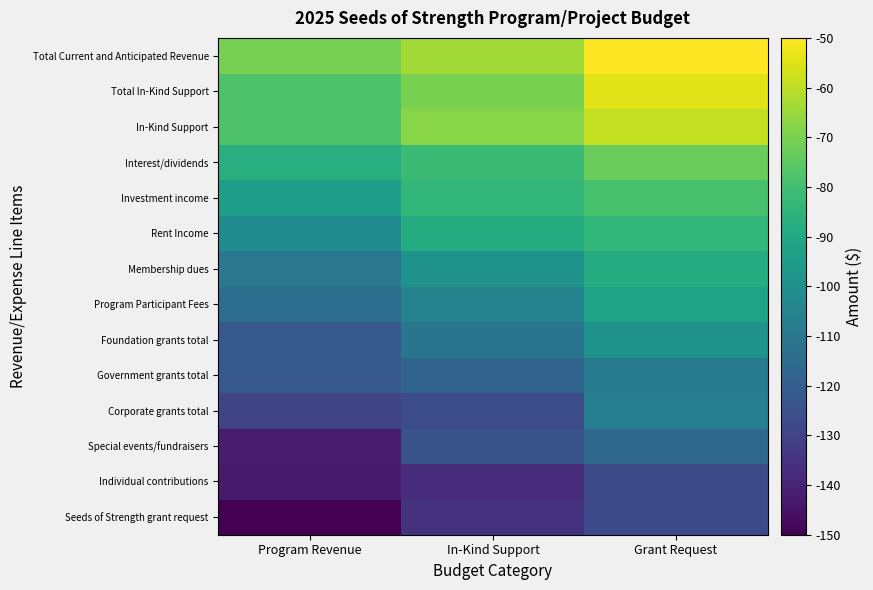

Which has a higher value, Program Revenue or In-Kind Support?

In-Kind Support